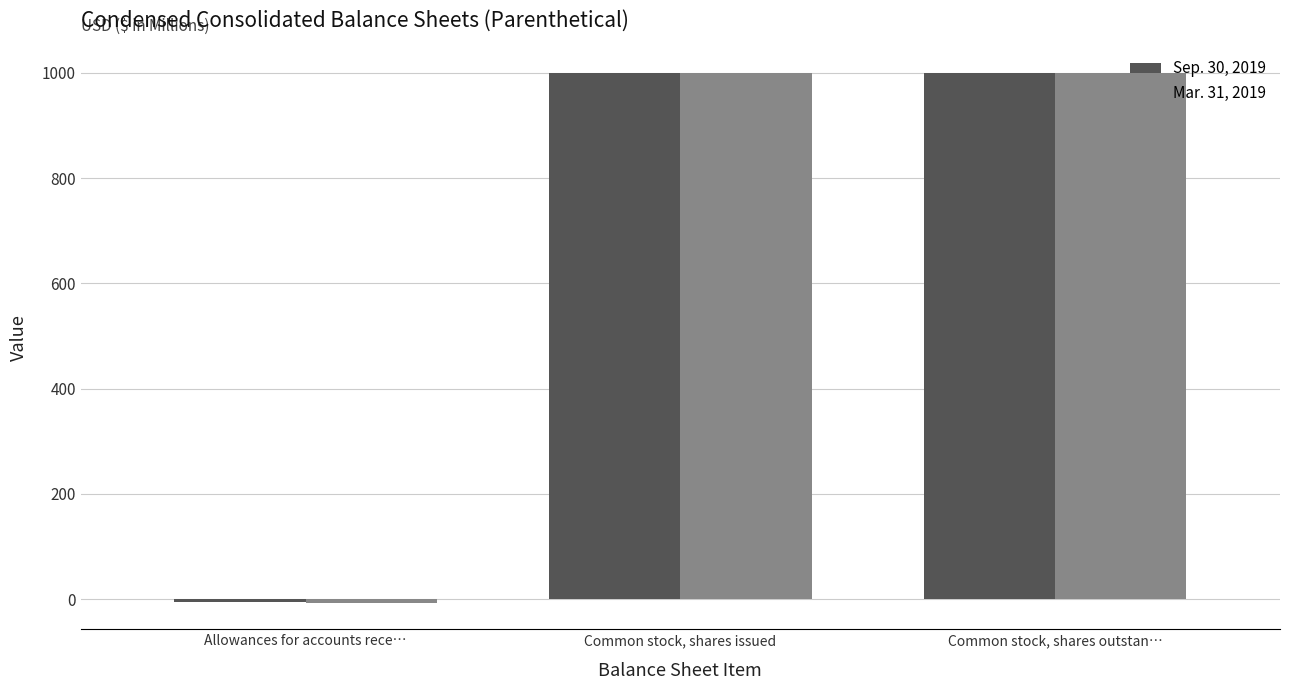

How many negative values does the Sep. 30, 2019 series have?

1